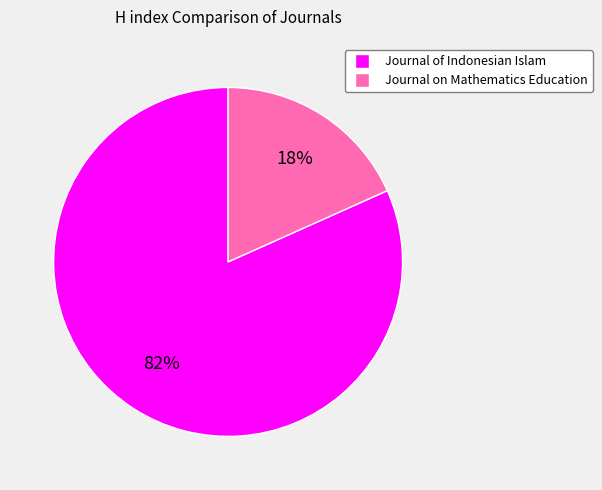

True or false: Journal of Indonesian Islam accounts for 95% of the total.

False